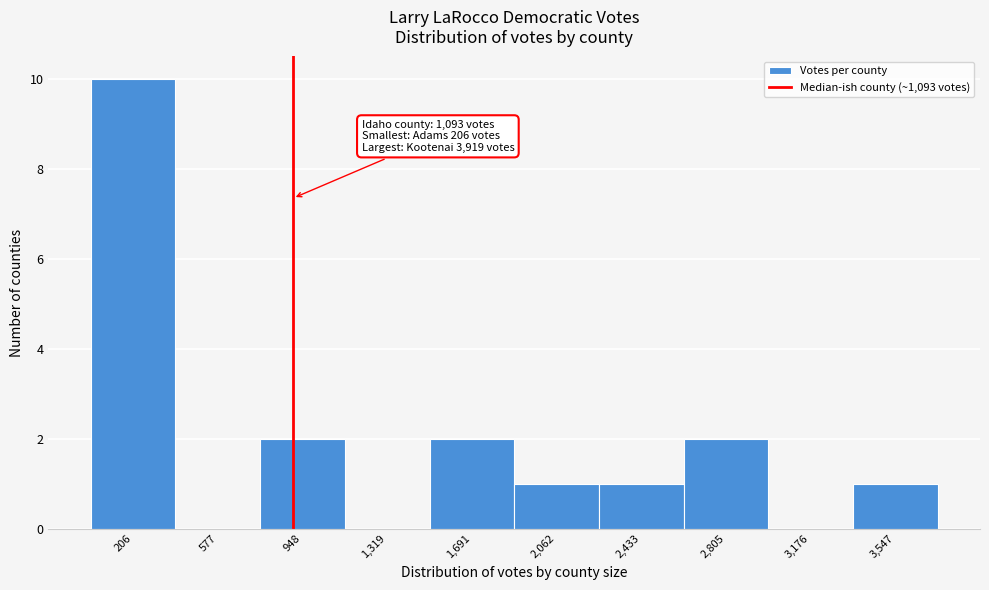

Reading left to right, transcribe all the data shown in this chart.

206=10	577=0	948=2	1,319=0	1,691=2	2,062=1	2,433=1	2,805=2	3,176=0	3,547=1